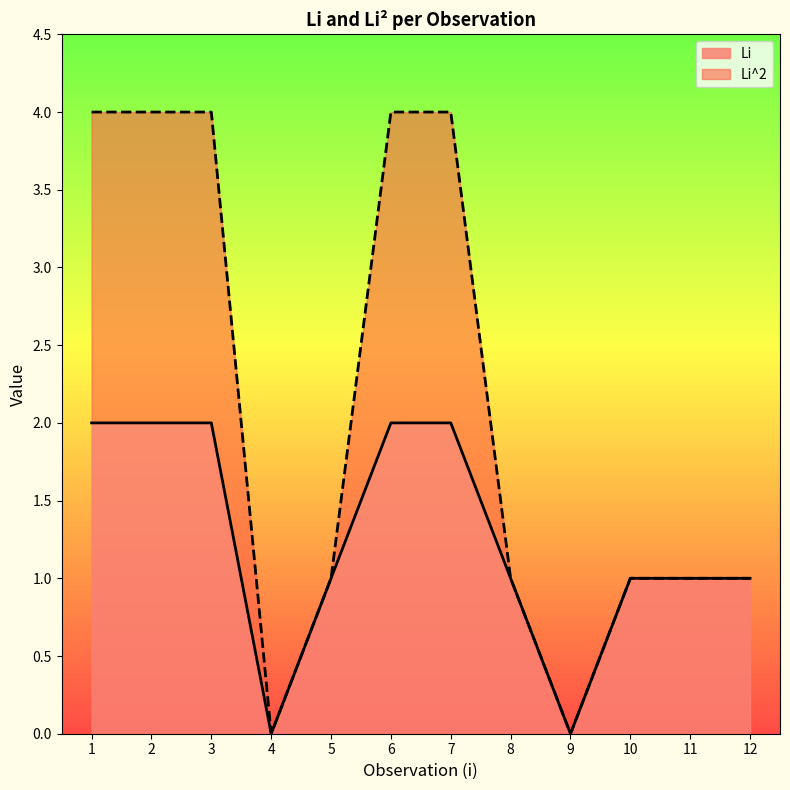

True or false: Li has more than 1 points higher than both neighbors.

False